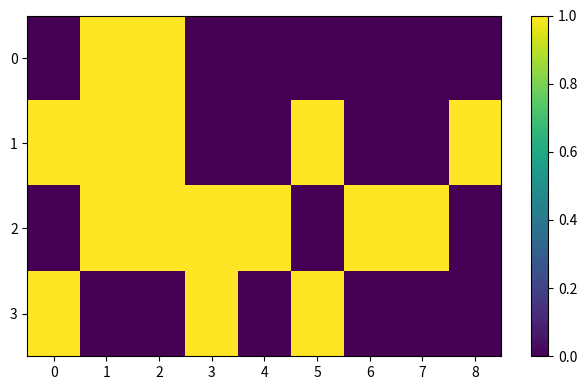

Reading right to left, list all the values displayed in this chart.

0: 8=0	7=0	6=0	5=0	4=0	3=0	2=1	1=1	0=0
1: 8=1	7=0	6=0	5=1	4=0	3=0	2=1	1=1	0=1
2: 8=0	7=1	6=1	5=0	4=1	3=1	2=1	1=1	0=0
3: 8=0	7=0	6=0	5=1	4=0	3=1	2=0	1=0	0=1